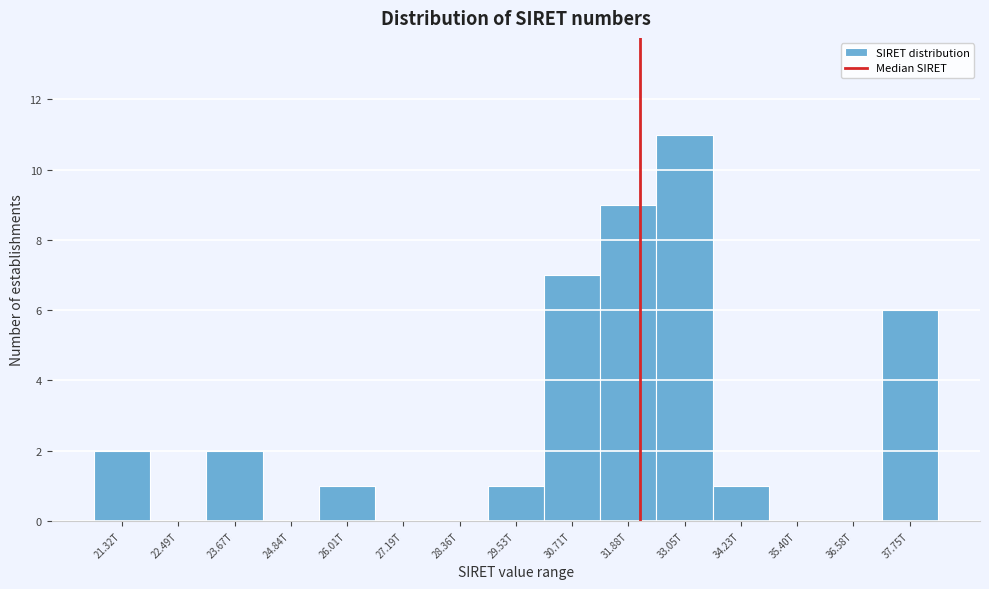

Reading left to right, extract all data points from this chart.

21.32T=2	22.49T=0	23.67T=2	24.84T=0	26.01T=1	27.19T=0	28.36T=0	29.53T=1	30.71T=7	31.88T=9	33.05T=11	34.23T=1	35.40T=0	36.58T=0	37.75T=6